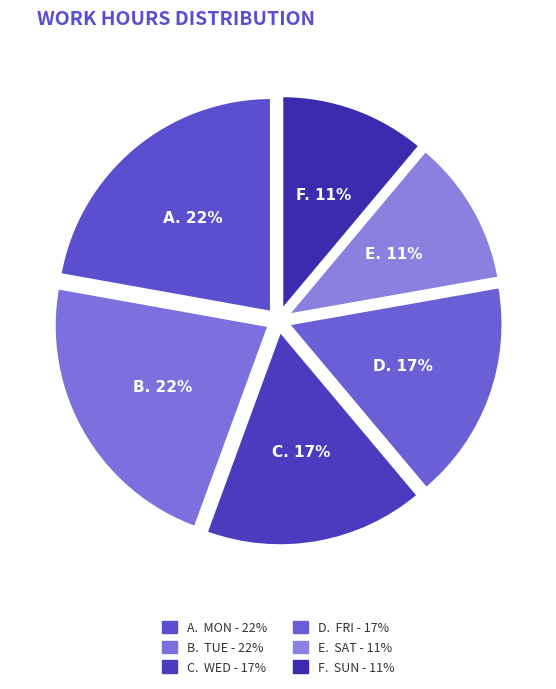

How many segments does this pie chart have?

6